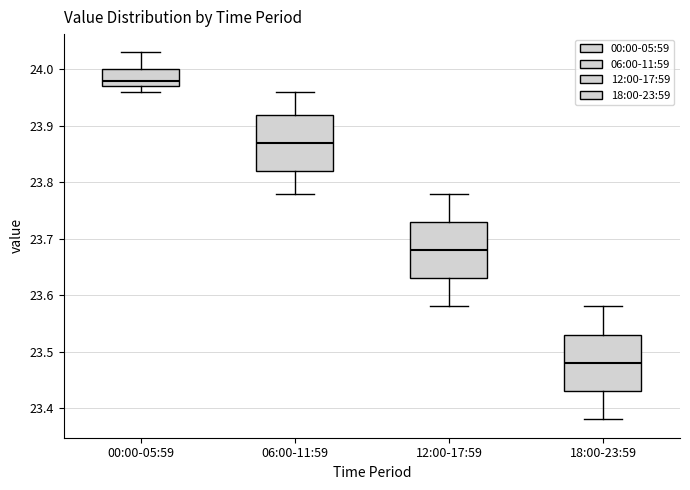

Which box has the lowest median line?

18:00-23:59